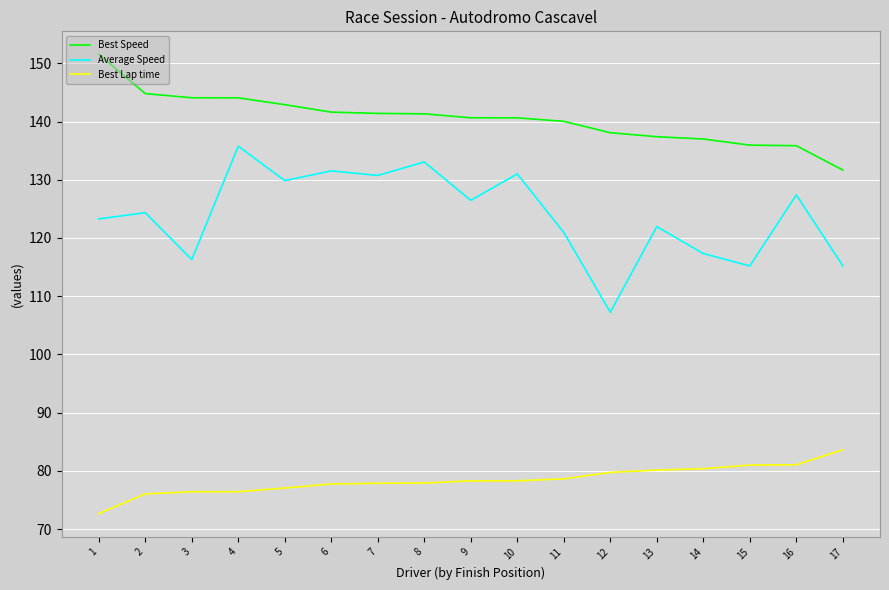

The Best Speed series shows 144.1 at 3. True or false?

True